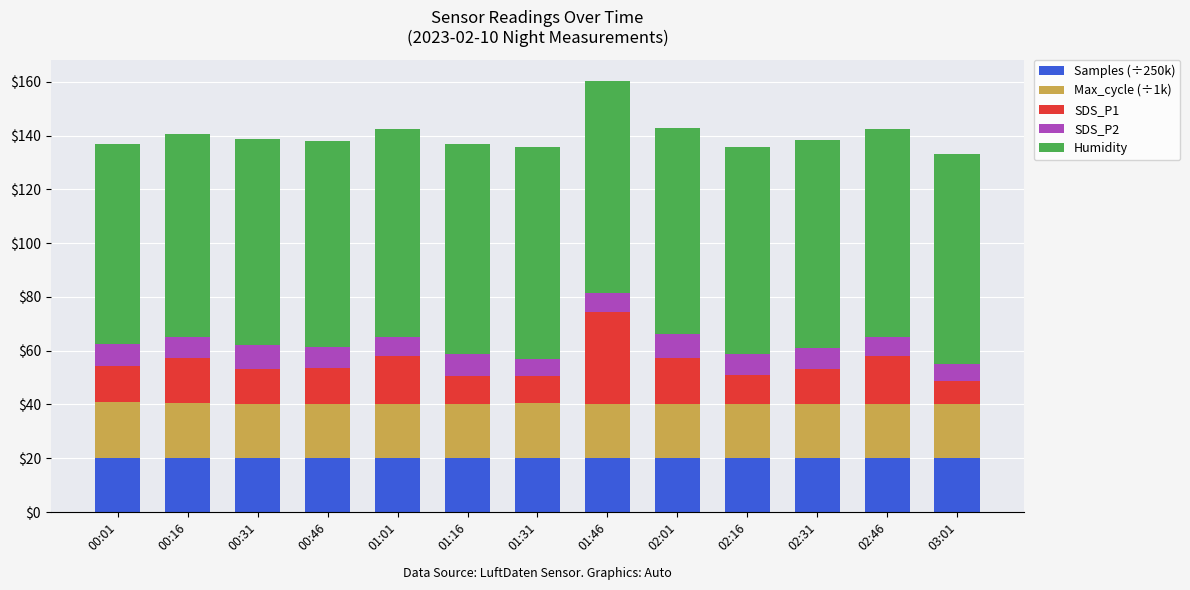

What is the maximum value for Samples (÷250k)?

20.2